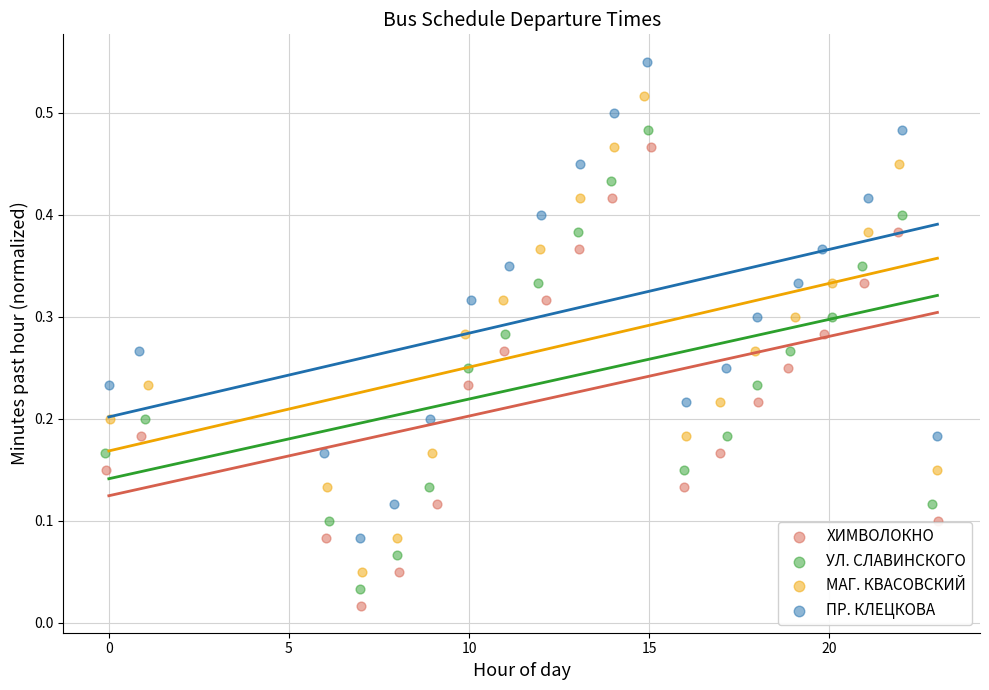

Which series contains the highest Y value?

ПР. КЛЕЦКОВА